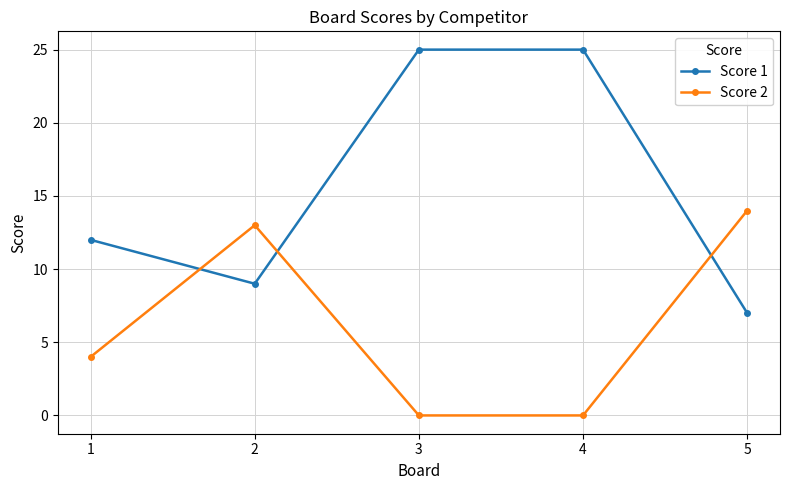

What is the greatest value displayed?

25